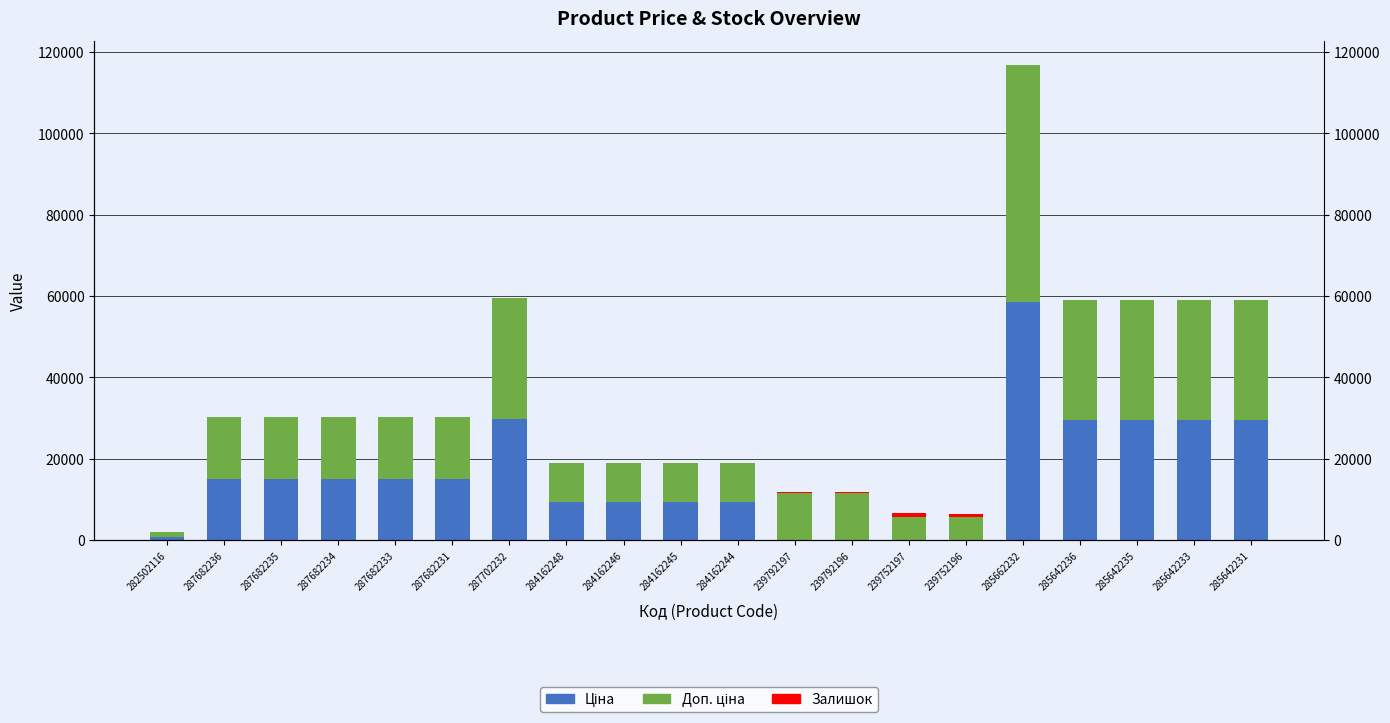

Reading right to left, extract all data points from this chart.

Ціна: 29491.5	29491.5	29491.5	29491.5	58426.5	57.0	57.0	114.1	114.1	9480.1	9480.1	9480.1	9480.1	29747.2	15120.0	15120.0	15120.0	15120.0	15120.0	818.5
Доп. ціна: 29491.5	29491.5	29491.5	29491.5	58426.5	5705.0	5705.0	11410.0	11410.0	9480.1	9480.1	9480.1	9480.1	29747.2	15120.0	15120.0	15120.0	15120.0	15120.0	1109.2
Залишок: 4.0	13.0	11.0	11.0	12.0	698.0	845.0	290.0	289.0	2.0	8.0	0.0	0.0	0.0	0.0	0.0	0.0	0.0	0.0	125.0